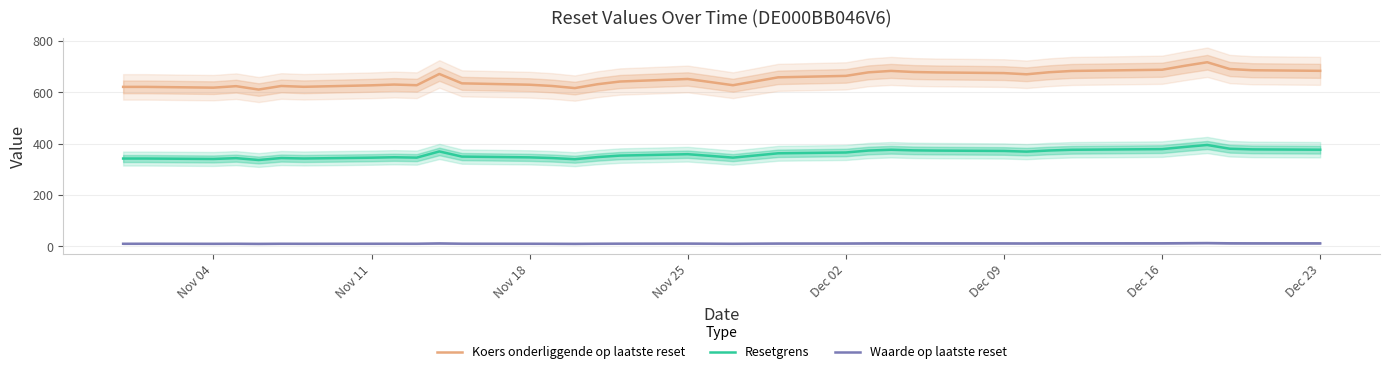

Does the chart have visible grid lines?

Yes